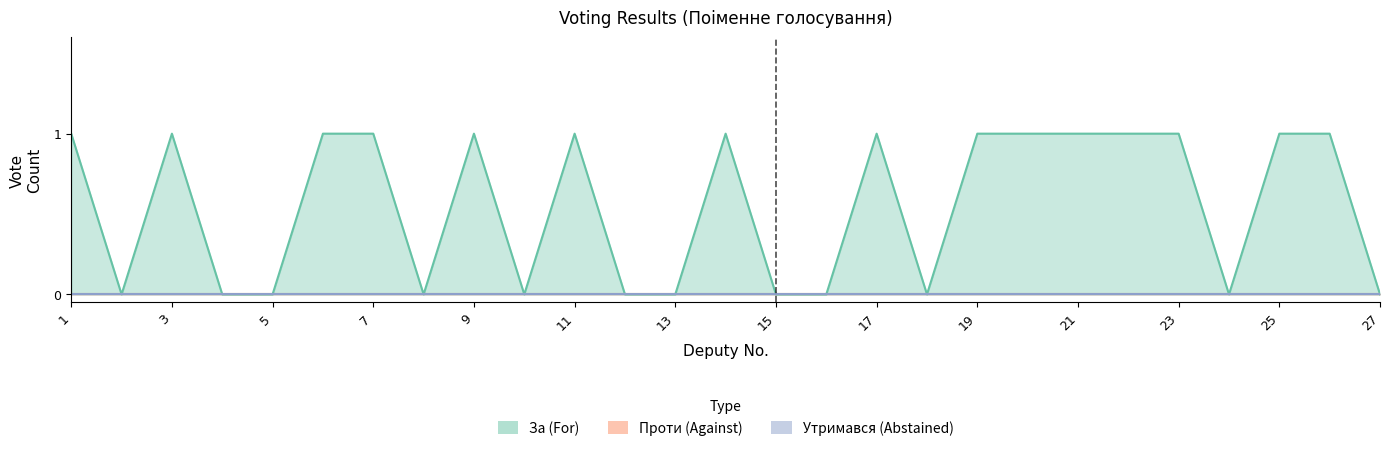

True or false: Утримався (Abstained) and Проти (Against) intersect in this chart.

False